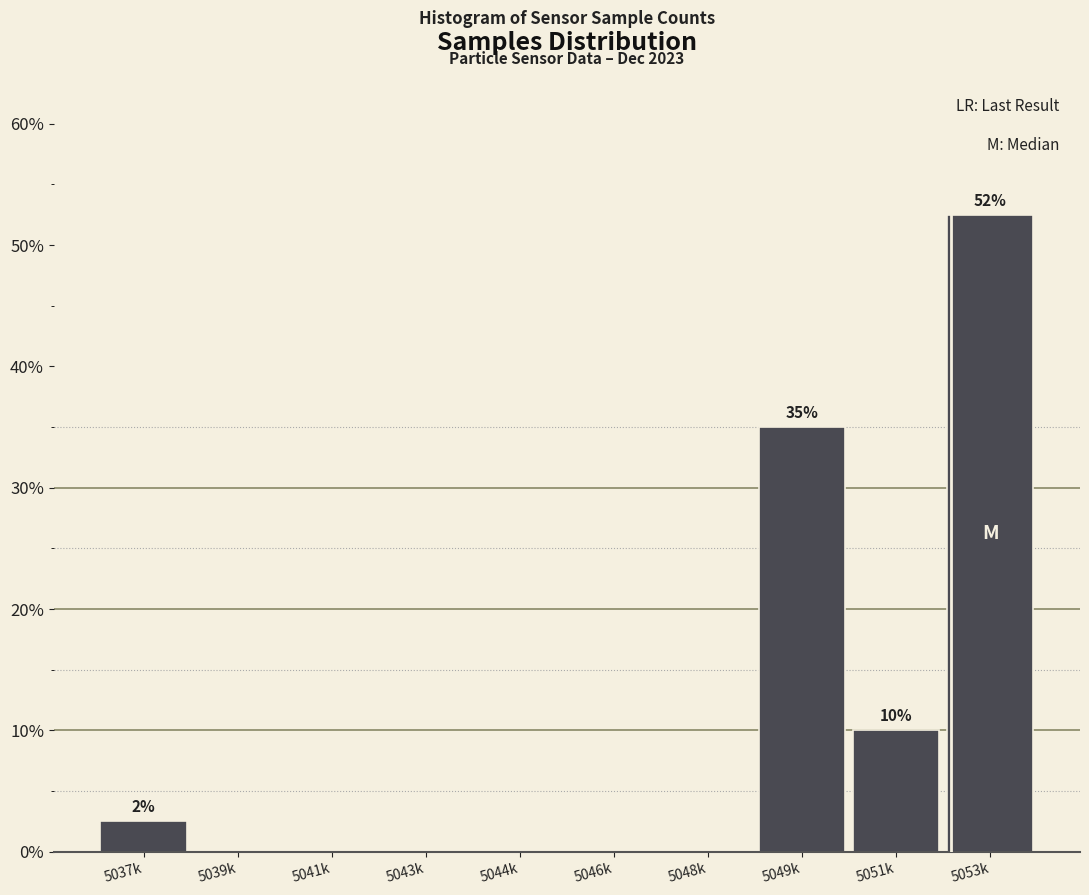

Reading left to right, transcribe all the data shown in this chart.

5037k=2.5	5039k=0.0	5041k=0.0	5043k=0.0	5044k=0.0	5046k=0.0	5048k=0.0	5049k=35.0	5051k=10.0	5053k=52.5